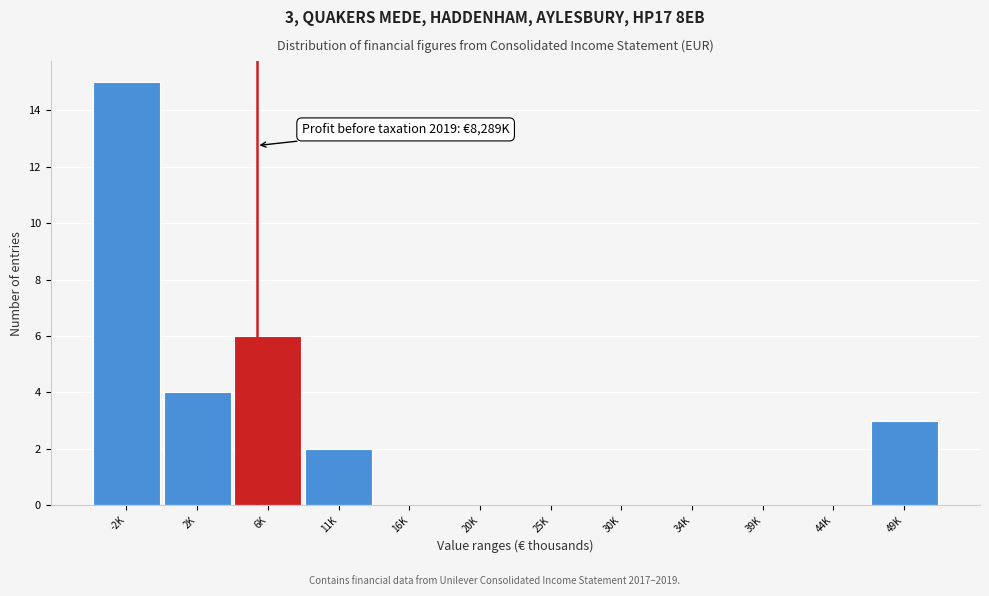

Reading left to right, extract all data points from this chart.

-2K=15	2K=4	6K=6	11K=2	16K=0	20K=0	25K=0	30K=0	34K=0	39K=0	44K=0	49K=3